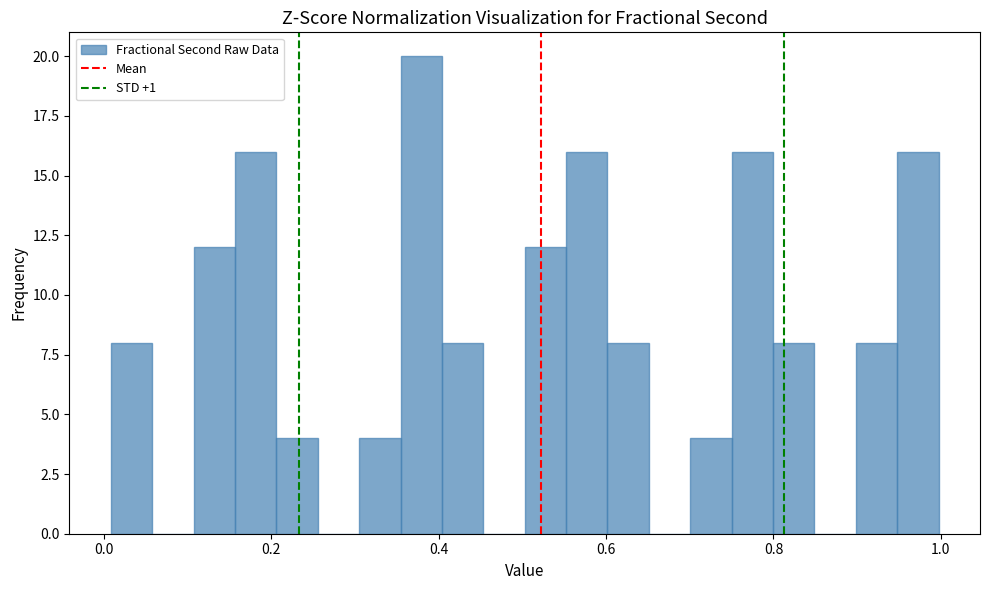

Read against the x-axis, roughly where is the centre of the tallest bar?

0.38